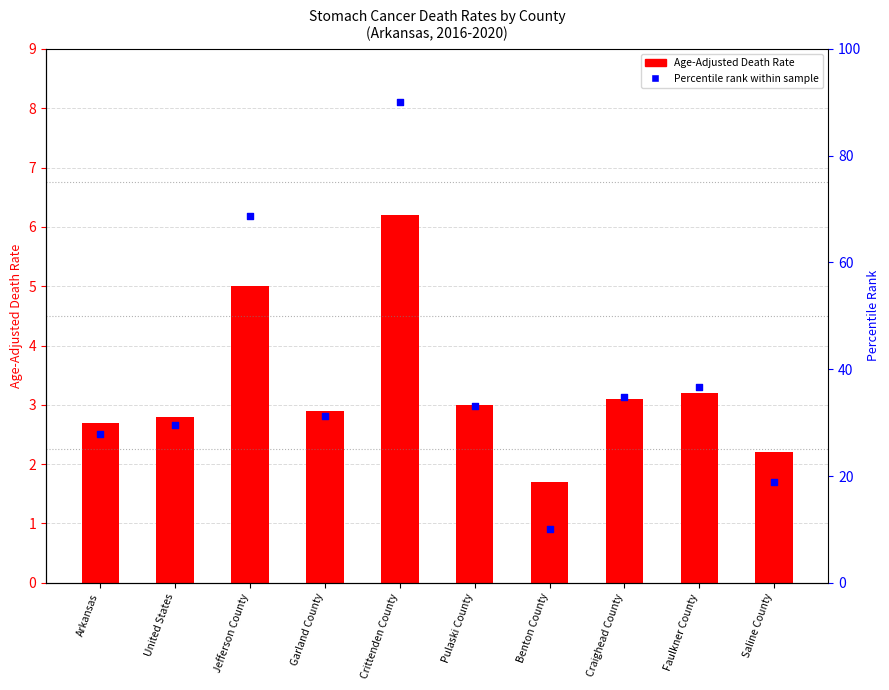

What are all the series names shown in the legend?

Age-Adjusted Death Rate, Percentile rank within sample